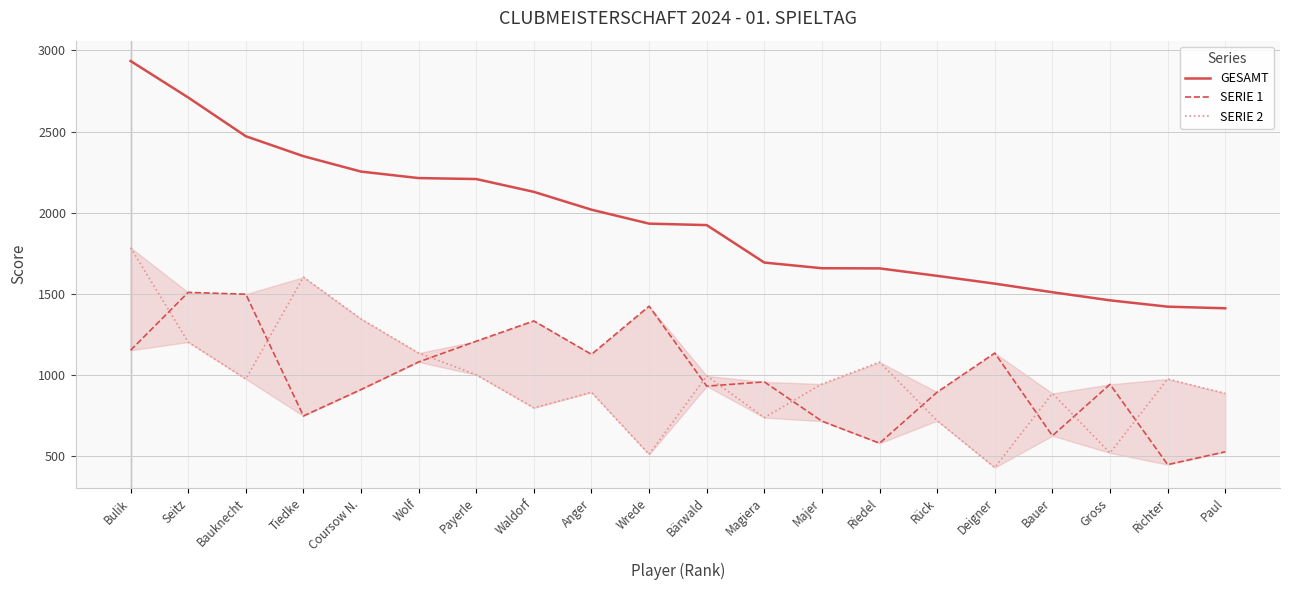

What is the label of the 14th point from the right?

Payerle